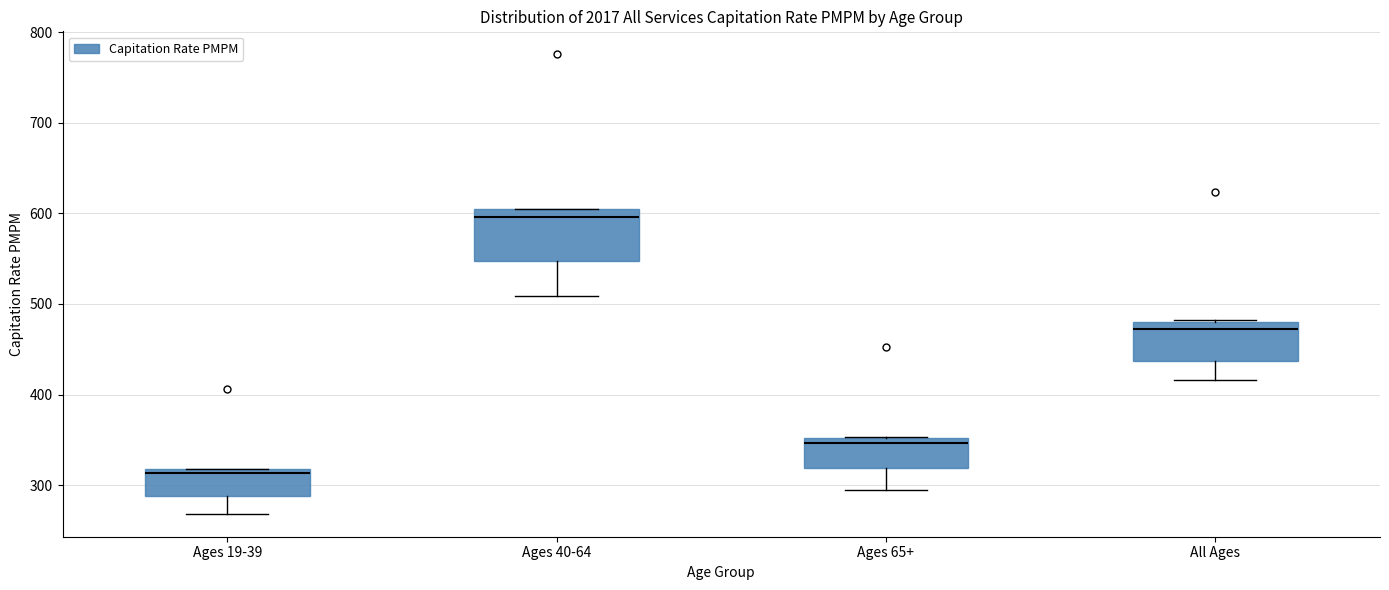

Reading left to right, transcribe this box plot: for each box, give where its median line is, the range the box spans, and where its two whiskers end, as read against the y-axis. The values are not printed on the chart, so give them approximately, as read against the axis.

Ages 19-39: median 310, box 290 to 320, whiskers 270 to 320
Ages 40-64: median 600 (just below the box's upper edge), box 550 to 600, whiskers 510 to 610
Ages 65+: median 350 (just below the box's upper edge), box 320 to 350, whiskers 300 to 350
All Ages: median 470, box 440 to 480, whiskers 420 to 480